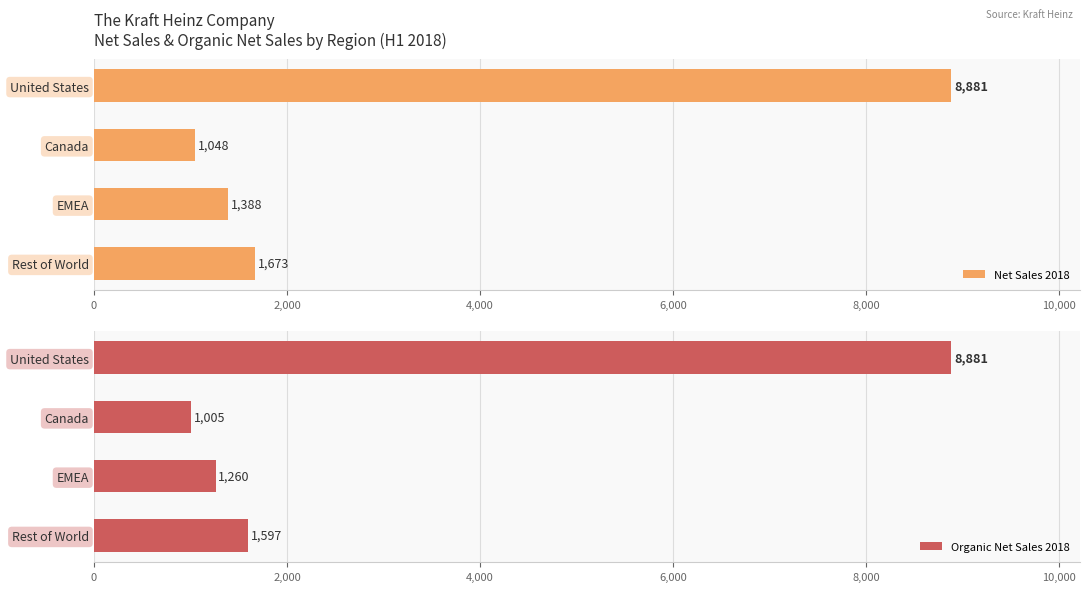

Which series has the largest range (max minus min)?

Organic Net Sales 2018